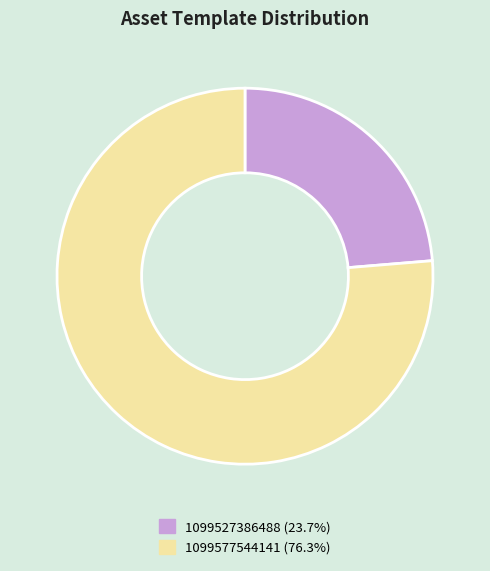

Rank the categories by value from lowest to highest.

1099527386488, 1099577544141